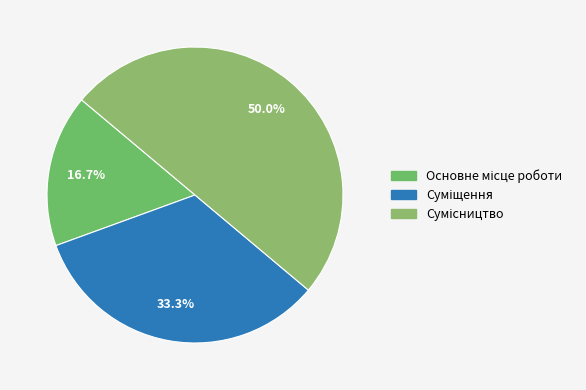

How many segments does this pie chart have?

3